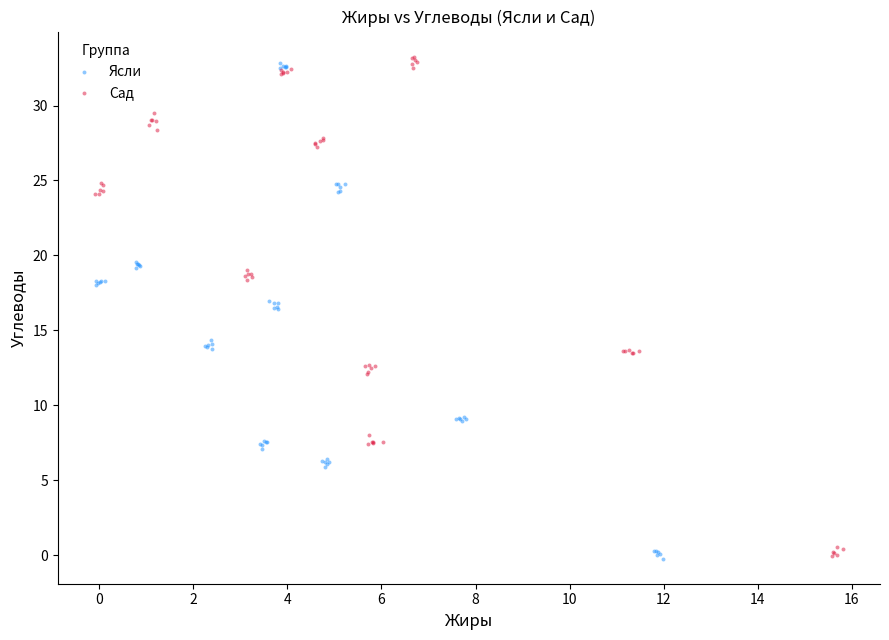

What are all the series names shown in the legend?

Ясли, Сад